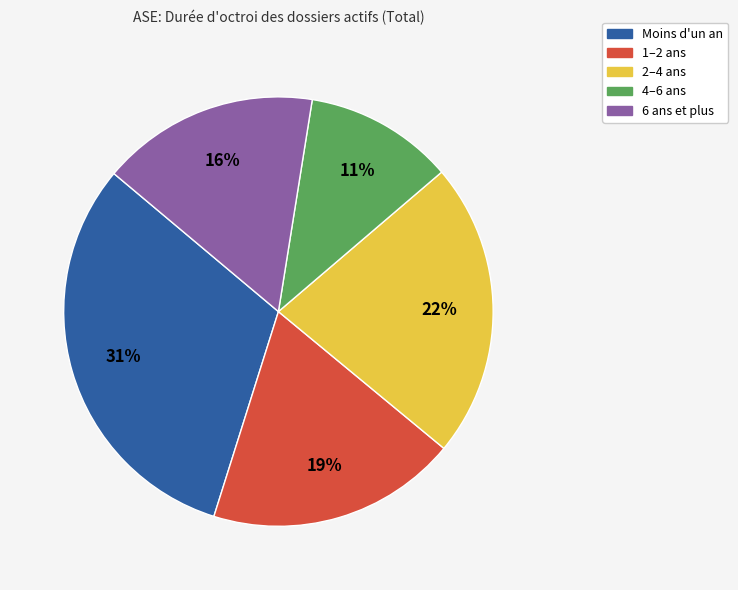

Is the sum of 4–6 ans and Moins d'un an greater than half?

No